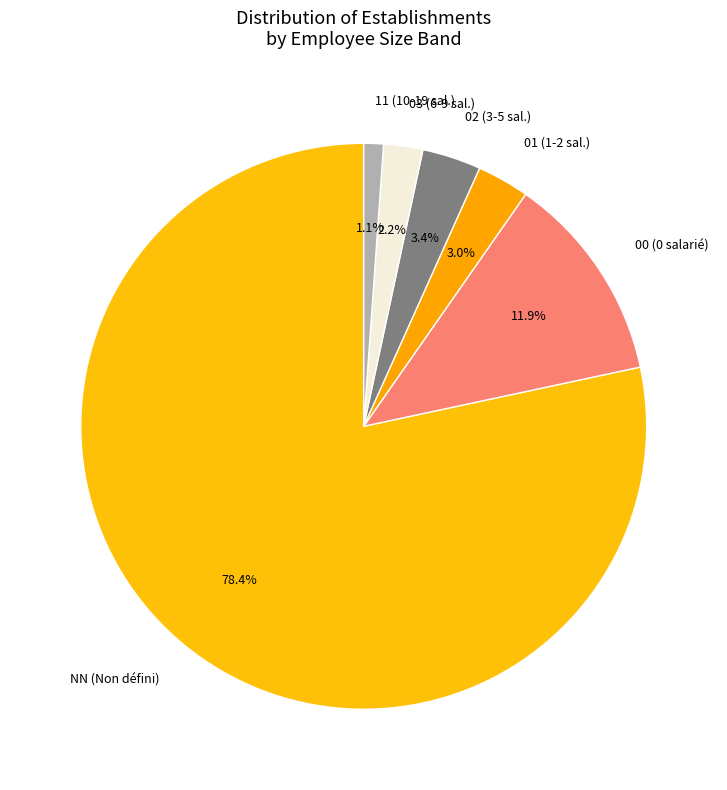

Which has a higher value, 00 (0 salarié) or 11 (10-19 sal.)?

00 (0 salarié)